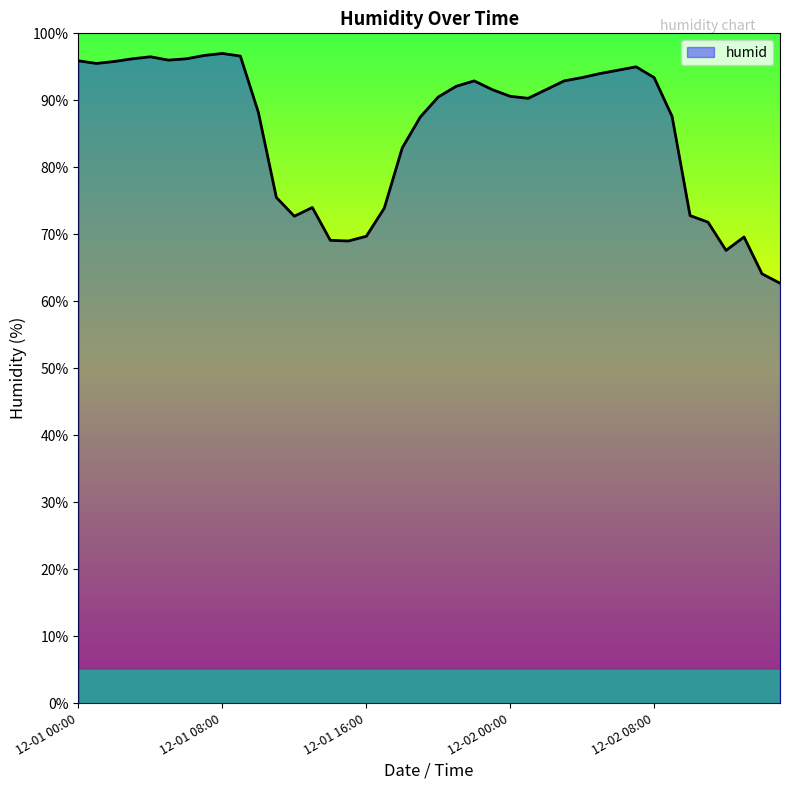

What is the difference between the maximum and minimum values?

34.3